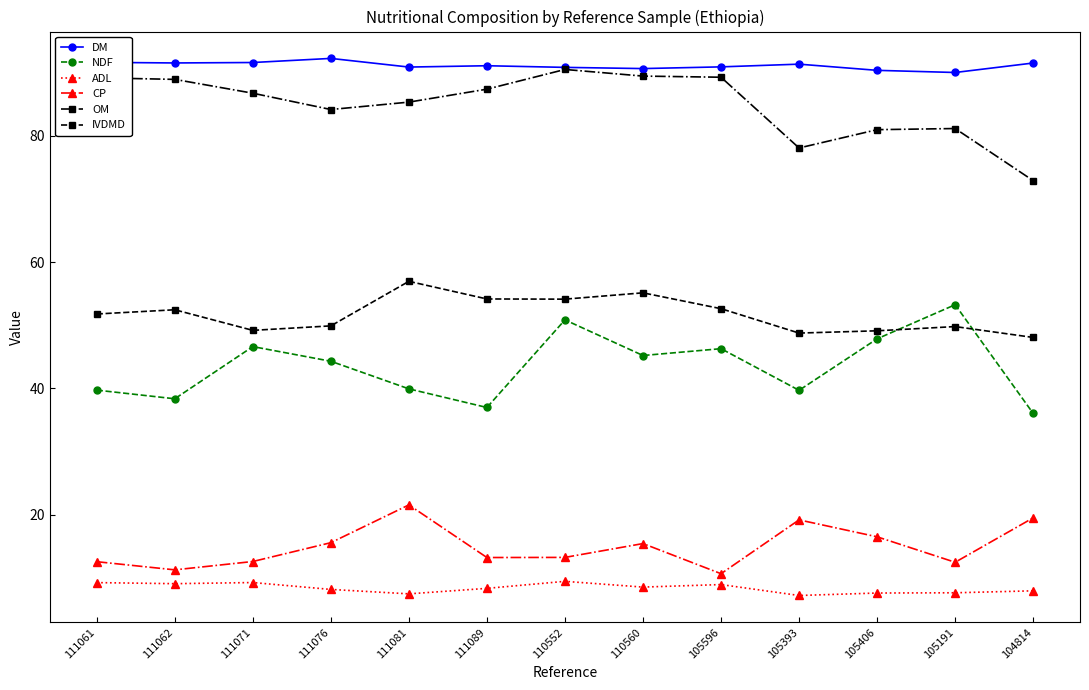

Which series changed the most between 111081 and 105596?

CP